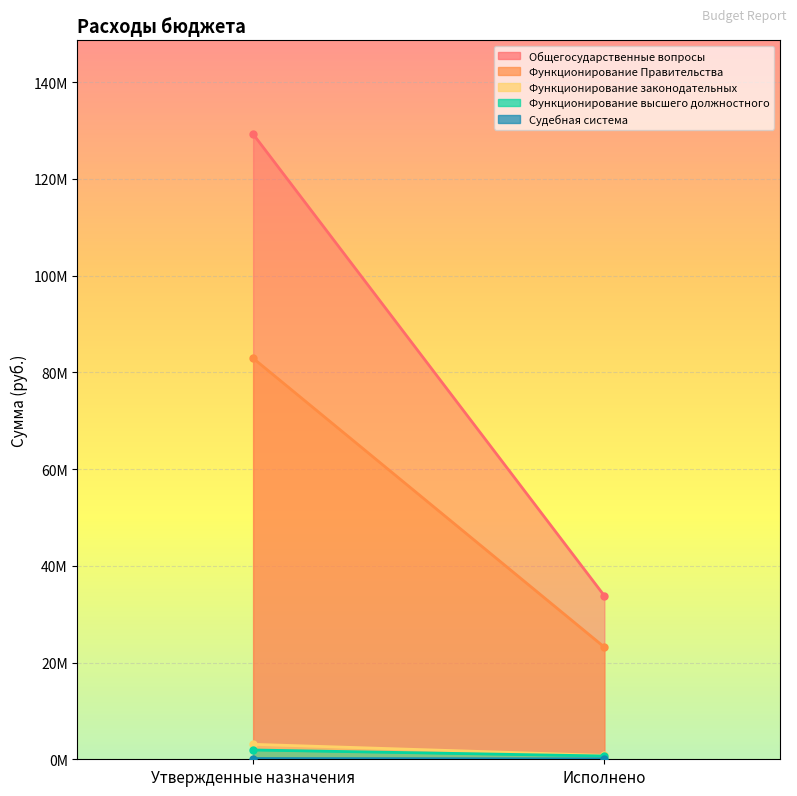

What is the sum of all Функционирование Правительства values?

106098710.0